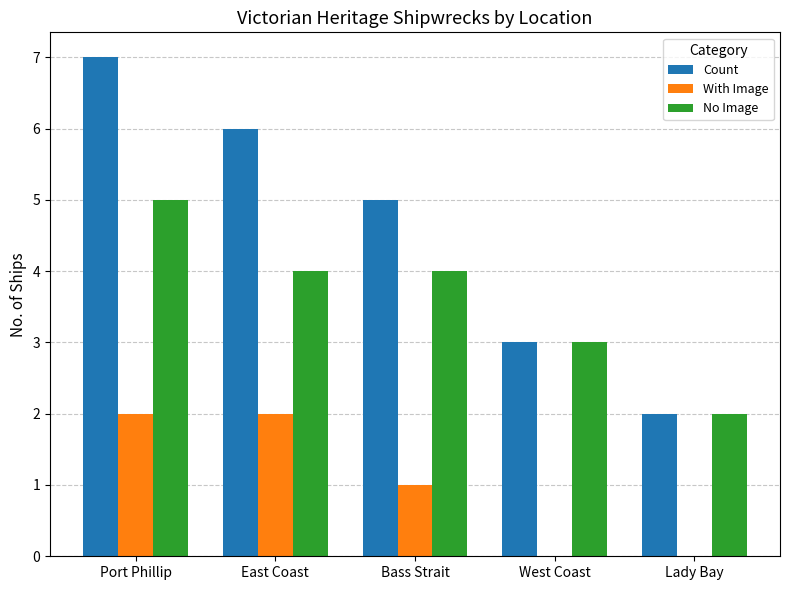

What is the sum of the No Image values at West Coast and East Coast?

7